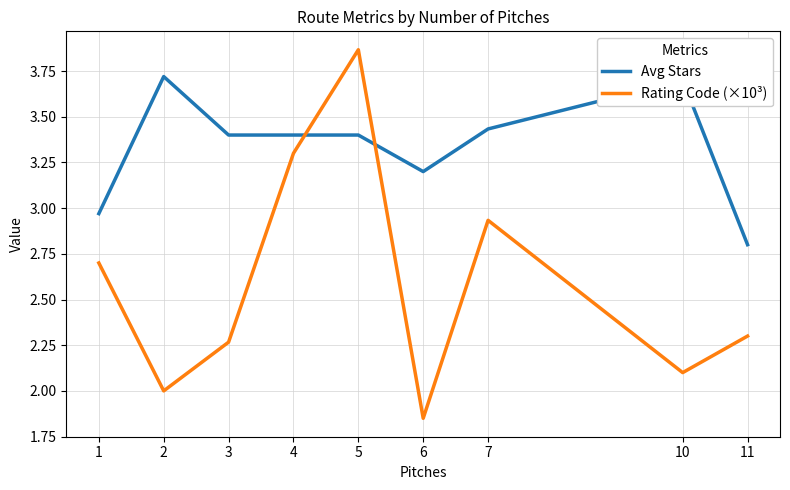

What value does the Avg Stars series have at 6?

3.2